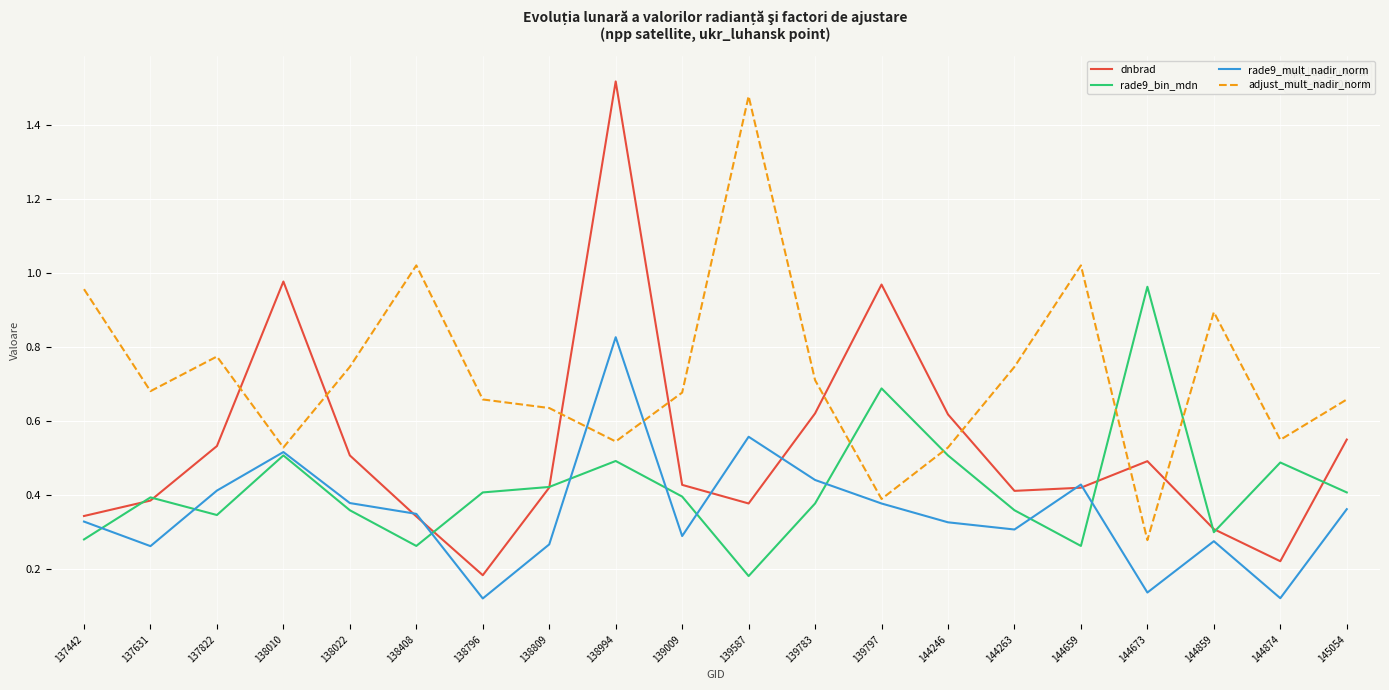

Which category has the lowest value in the rade9_bin_mdn series?

139587